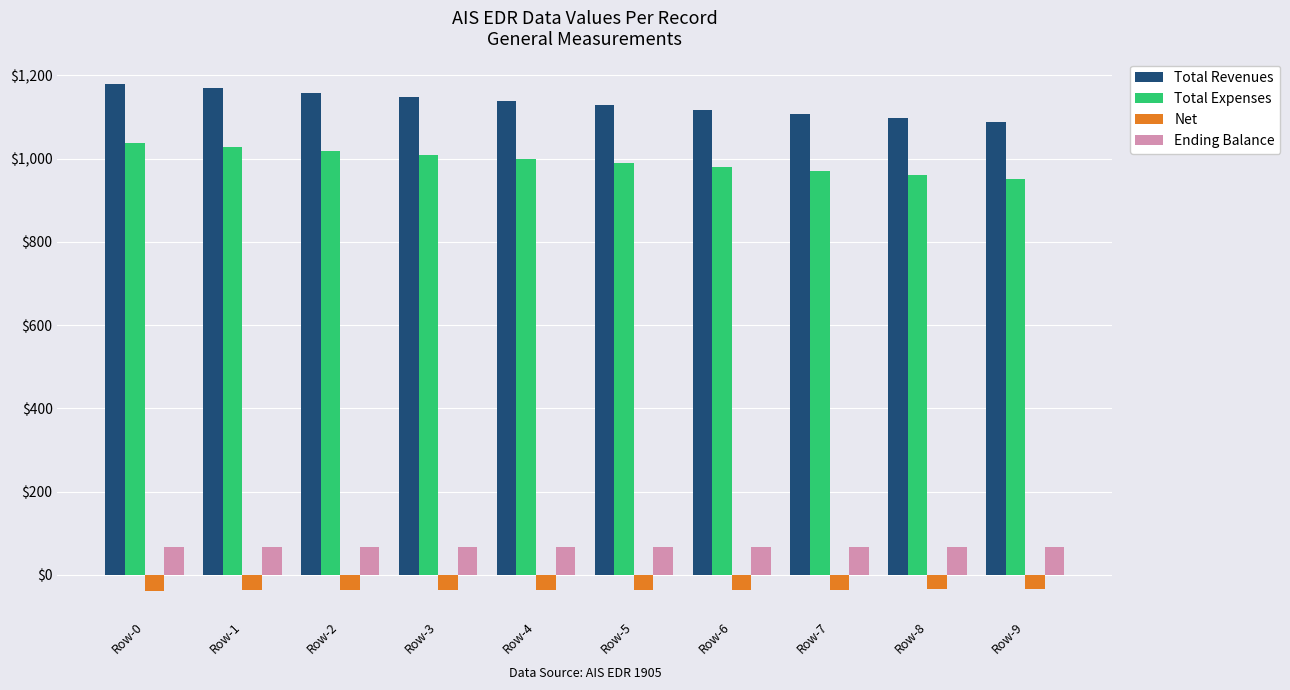

The value of Net at Row-4 is -36.1. True or false?

True